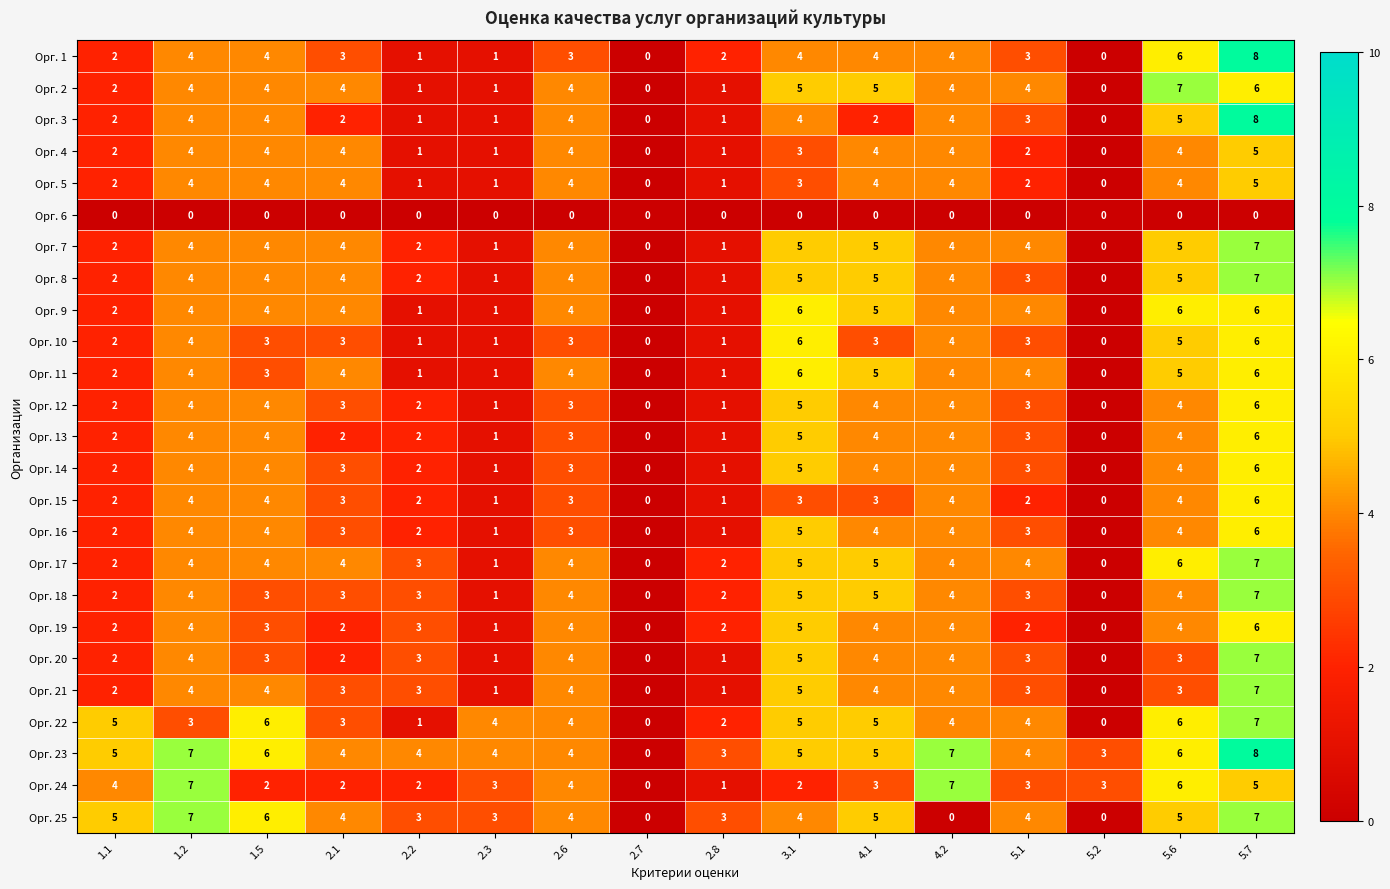

What is the total value across all series at 5.7?

155